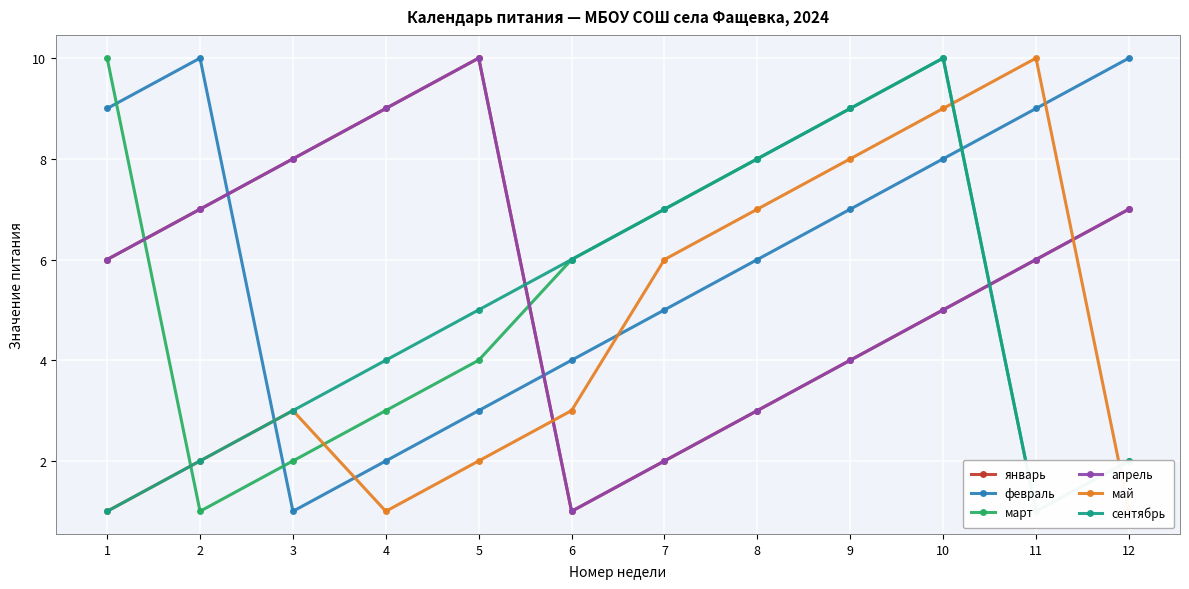

What are all the series names shown in the legend?

январь, февраль, март, апрель, май, сентябрь